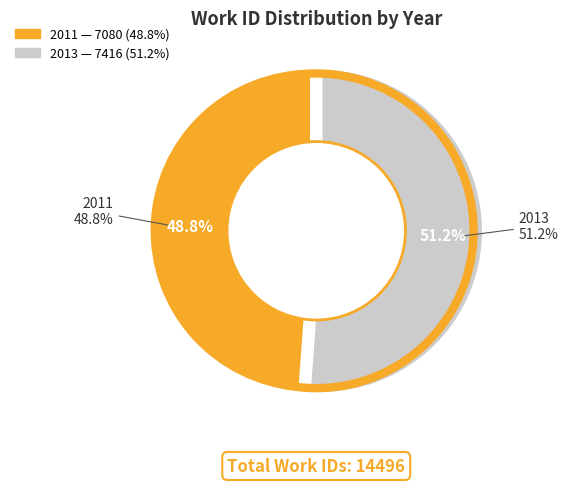

Is it true that 2013 is 51% of the pie?

True